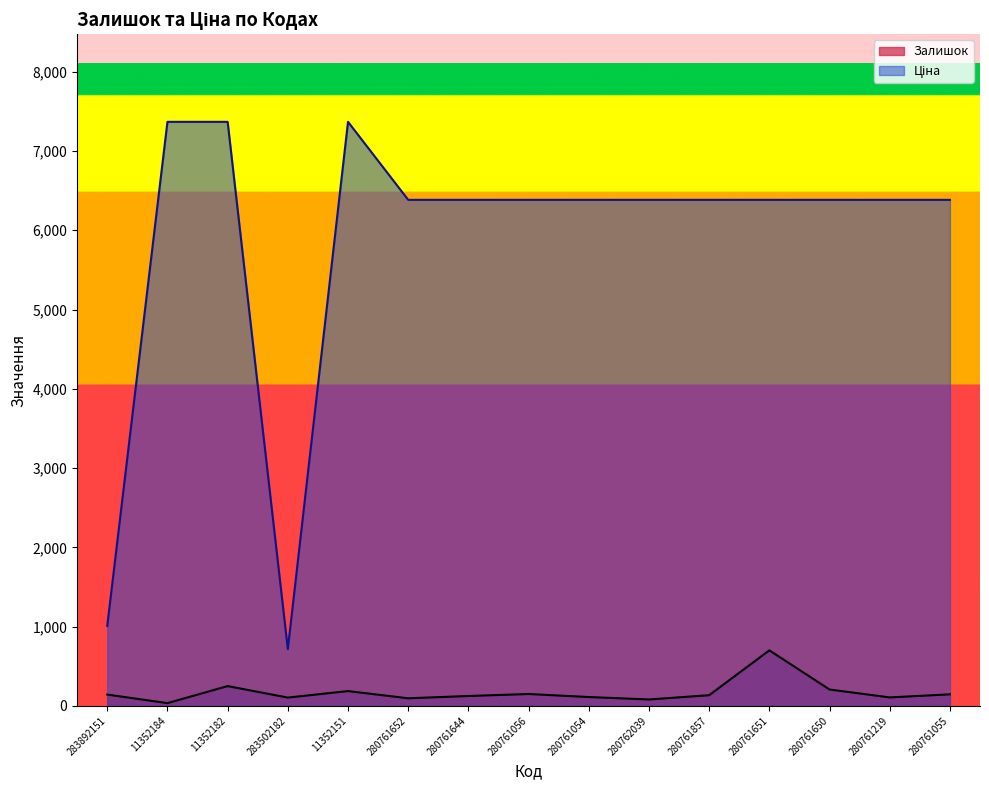

At which label does Ціна first exceed 6383?

11352184